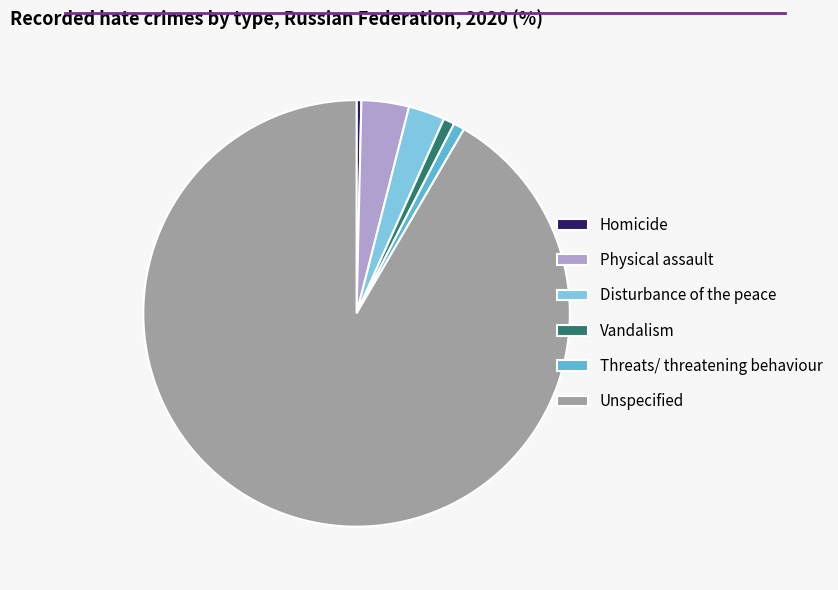

What is the largest slice in the pie chart?

Unspecified